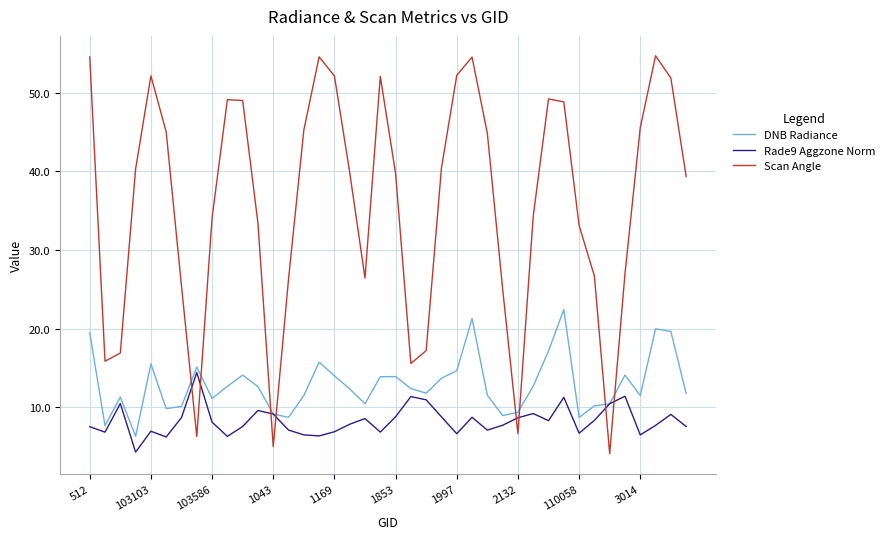

Which series has the widest spread of values?

Scan Angle